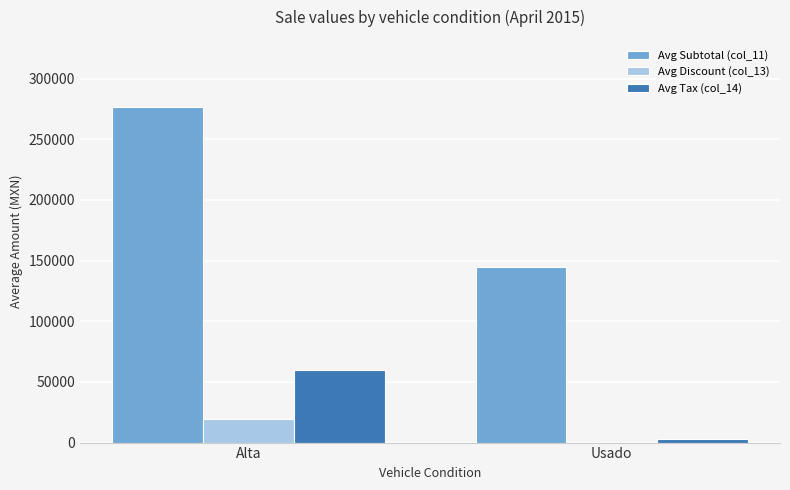

How many series are shown in this chart?

3